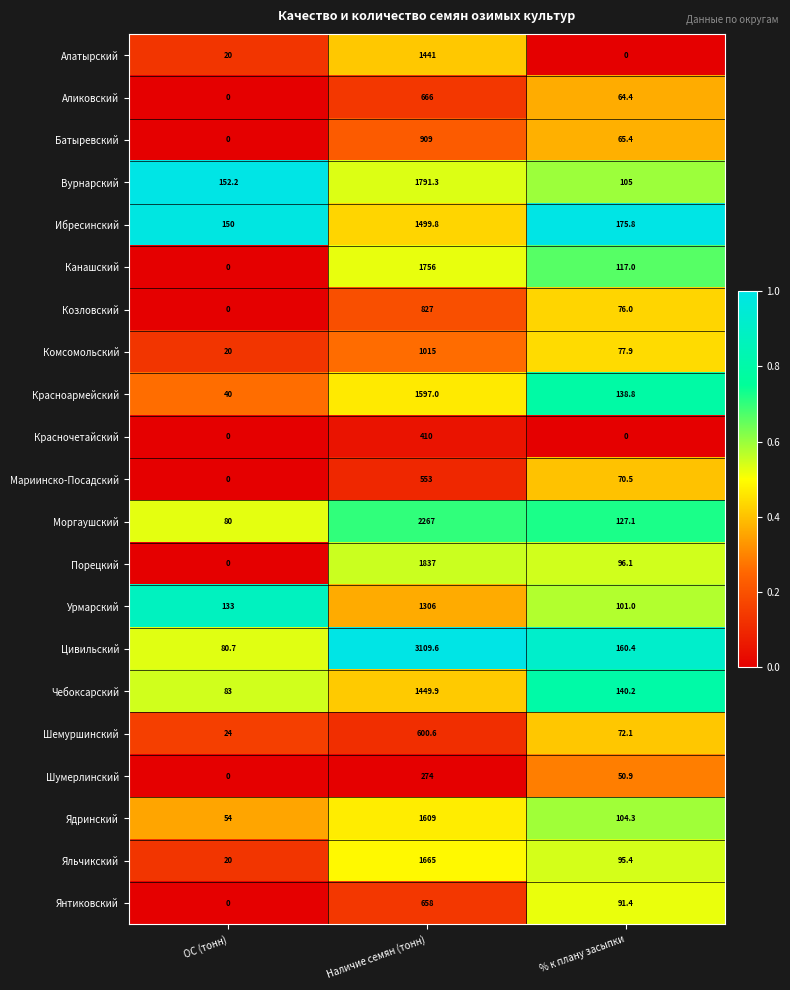

Read the Алатырский value at ОС (тонн).

20.0